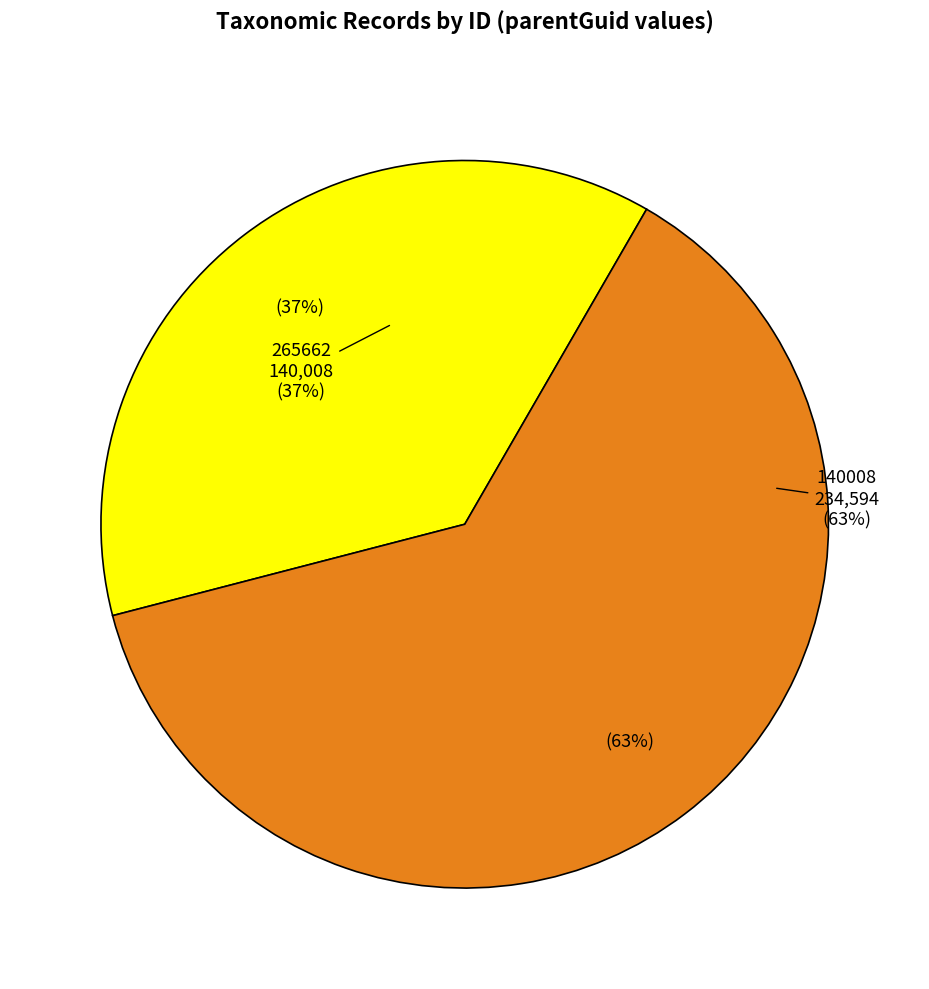

Count the number of slices in the pie.

2